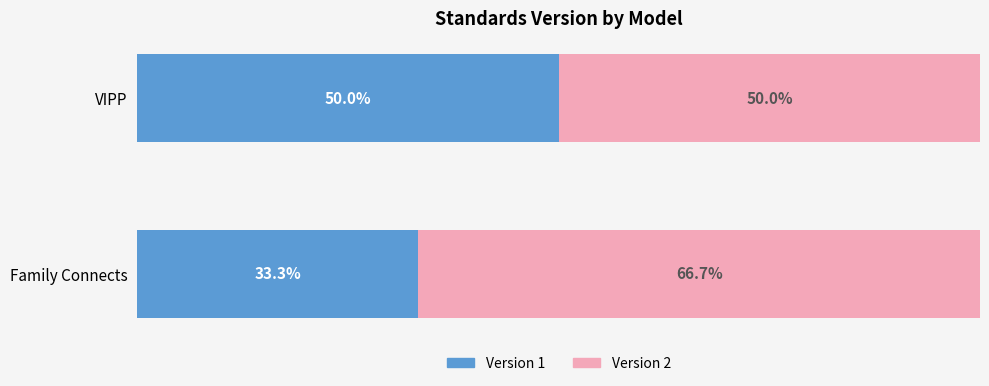

Where is Version 1 nearest to the value 41?

Family Connects